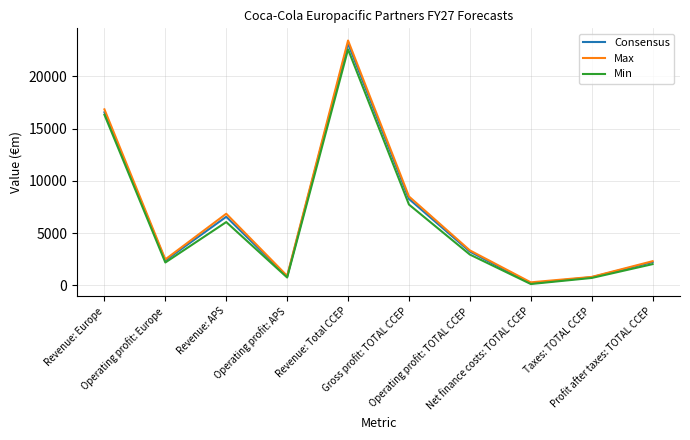

What is the highest value of the Consensus series?

23124.3